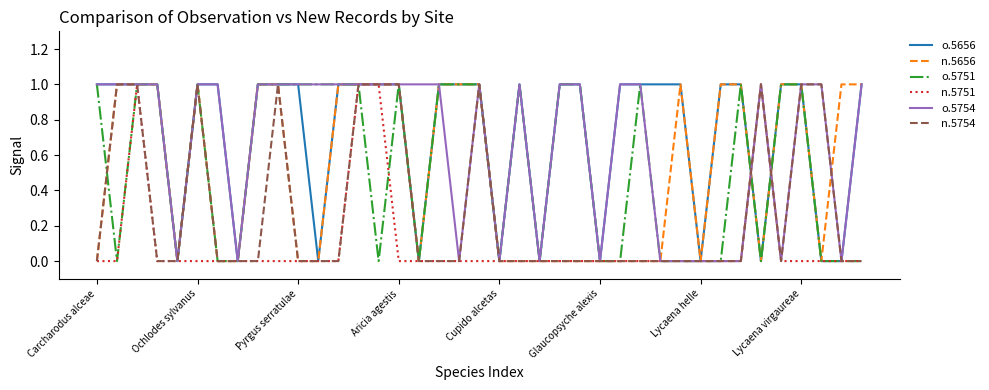

Reading right to left, transcribe all the data shown in this chart.

o.5656: 1	0	0	1	1	0	1	1	0	1	1	1	1	0	1	1	0	1	0	1	1	1	0	1	1	1	1	0	1	1	1	0	1	1	0	1	1	1	1
n.5656: 1	1	0	1	1	0	1	1	0	1	0	0	0	0	0	0	0	0	0	1	1	1	0	1	1	1	1	0	0	1	1	0	0	1	0	1	1	1	0
o.5751: 0	0	0	1	1	0	1	0	0	0	0	1	0	0	1	1	0	1	0	1	1	1	0	1	0	1	1	1	1	1	1	0	0	1	0	1	1	0	1
n.5751: 0	0	0	0	0	1	0	0	0	0	0	0	0	0	0	0	0	0	0	0	0	0	0	0	1	1	0	0	0	0	0	0	0	0	0	0	1	0	0
o.5754: 1	0	1	1	0	1	0	0	0	0	0	1	1	0	1	1	0	1	0	1	0	1	1	1	1	1	1	1	1	1	1	0	1	1	0	1	1	1	1
n.5754: 0	0	1	1	0	1	0	0	0	0	0	0	0	0	0	0	0	0	0	1	0	0	0	1	1	1	0	0	0	1	0	0	0	1	0	0	1	1	0